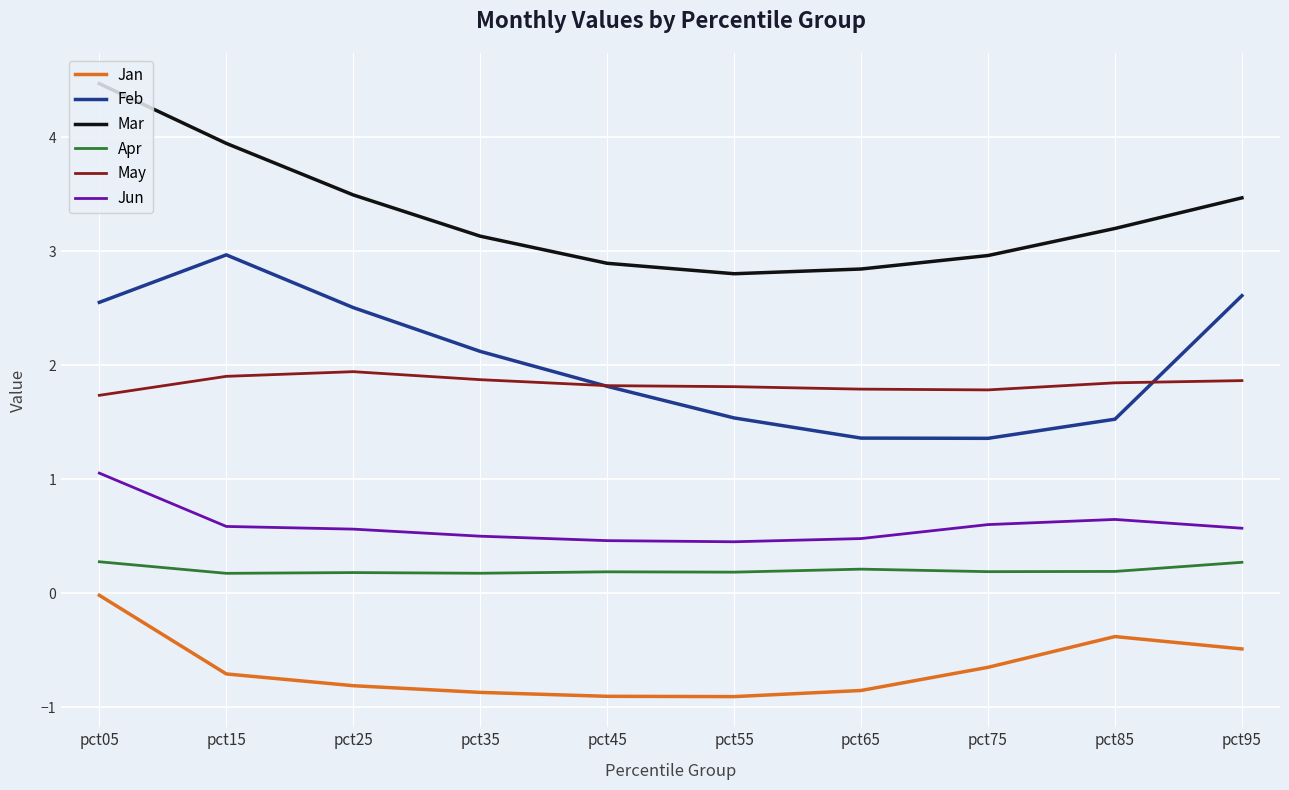

True or false: May has a value of 1.8 at pct85.

True